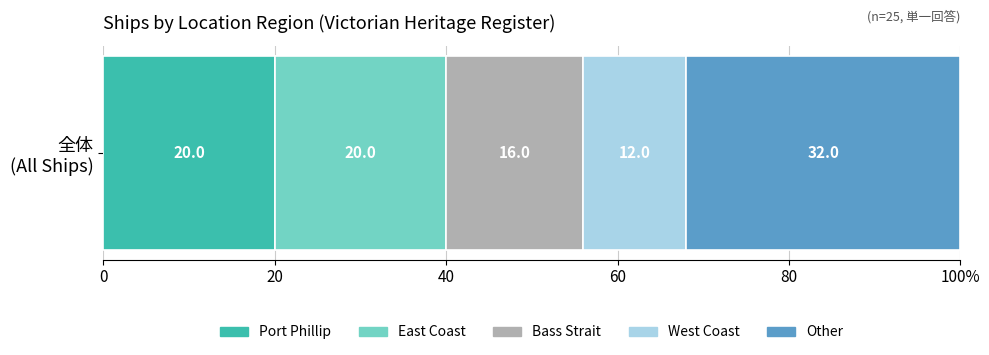

What are all the series names shown in the legend?

Port Phillip, East Coast, Bass Strait, West Coast, Other